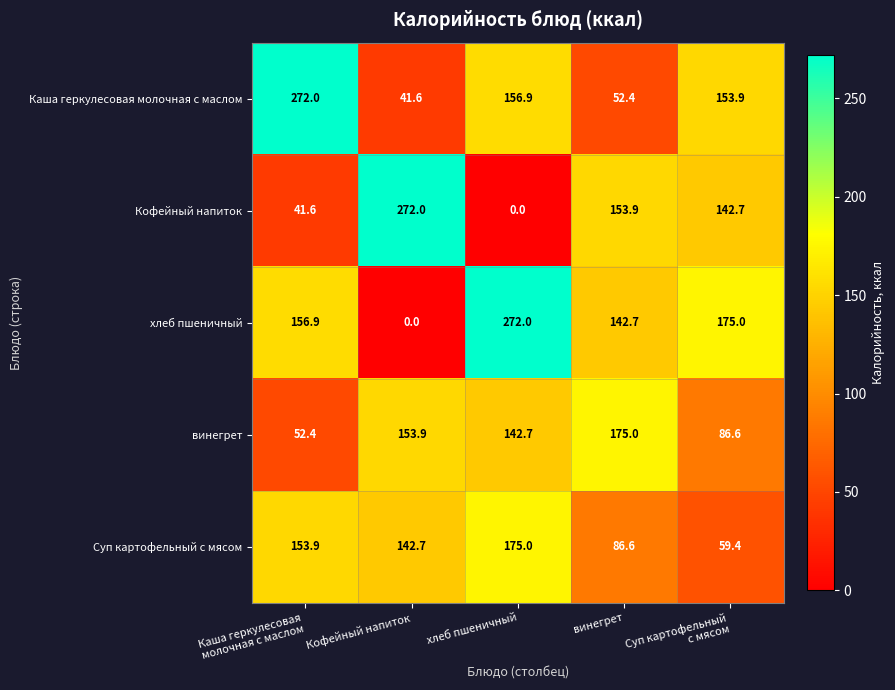

At which category is the sum across all series the highest?

хлеб пшеничный